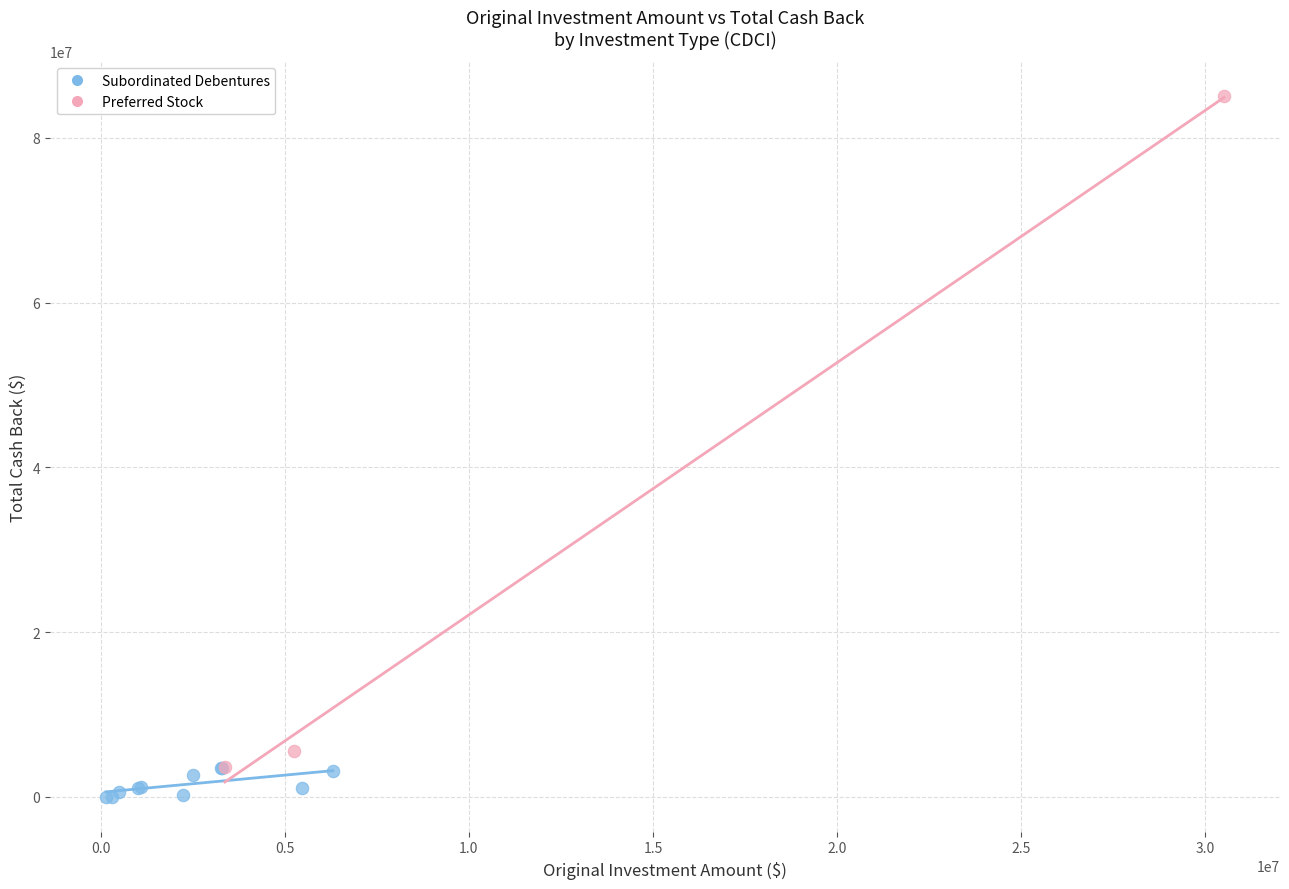

Which series reaches the minimum Y coordinate?

Subordinated Debentures